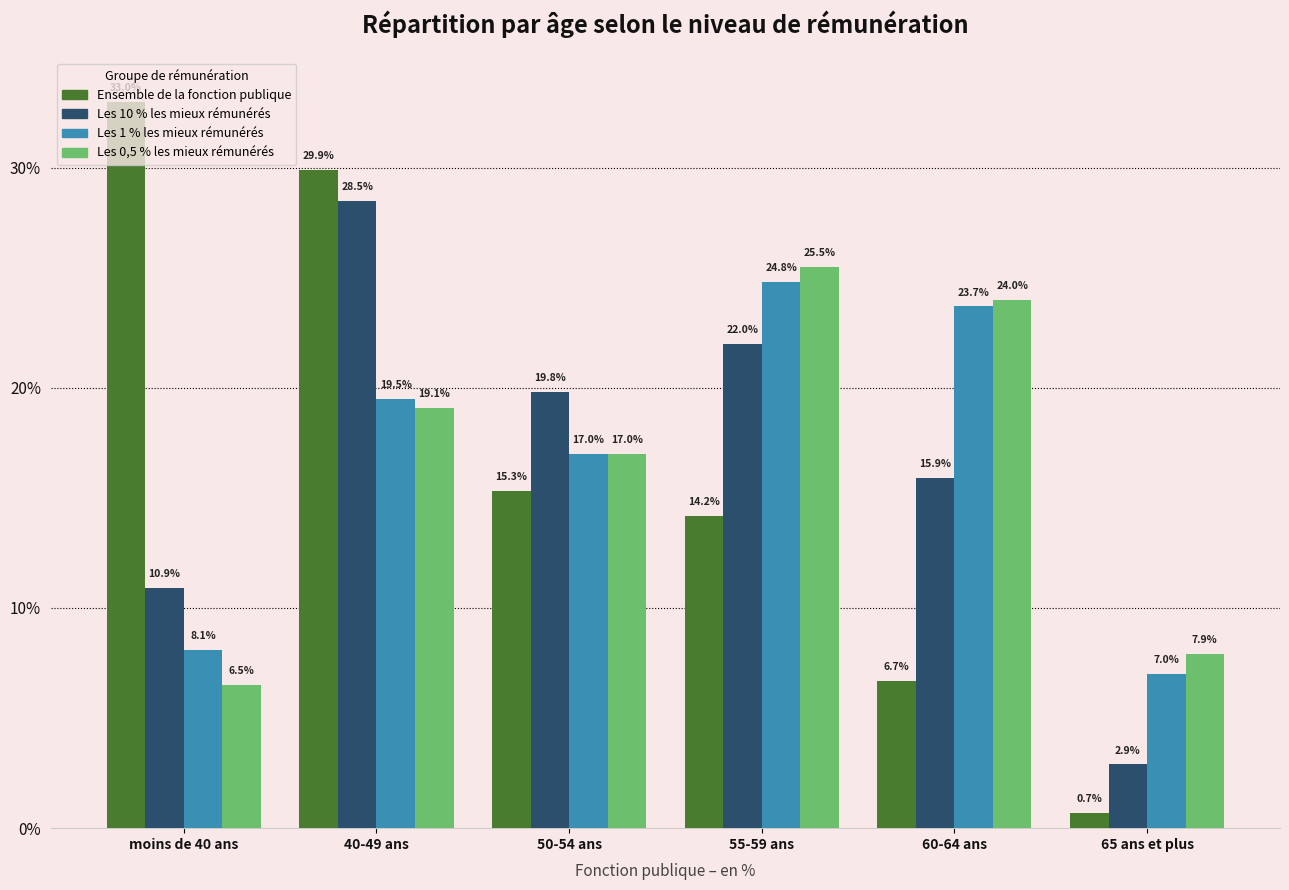

What is the difference between the maximum and minimum values in the Ensemble de la fonction publique series?

32.3